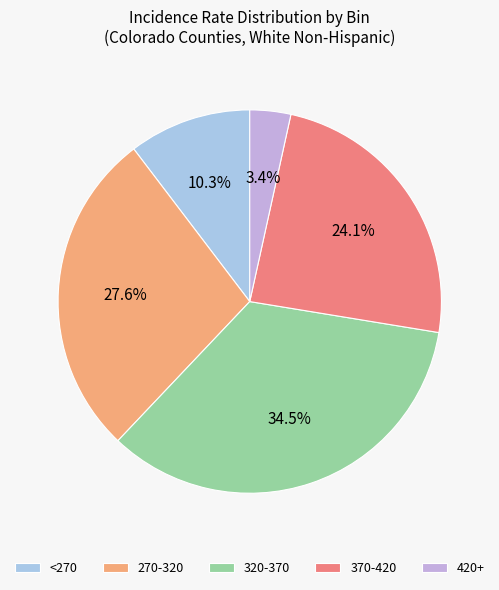

Rank the categories by value from highest to lowest.

320-370, 270-320, 370-420, <270, 420+